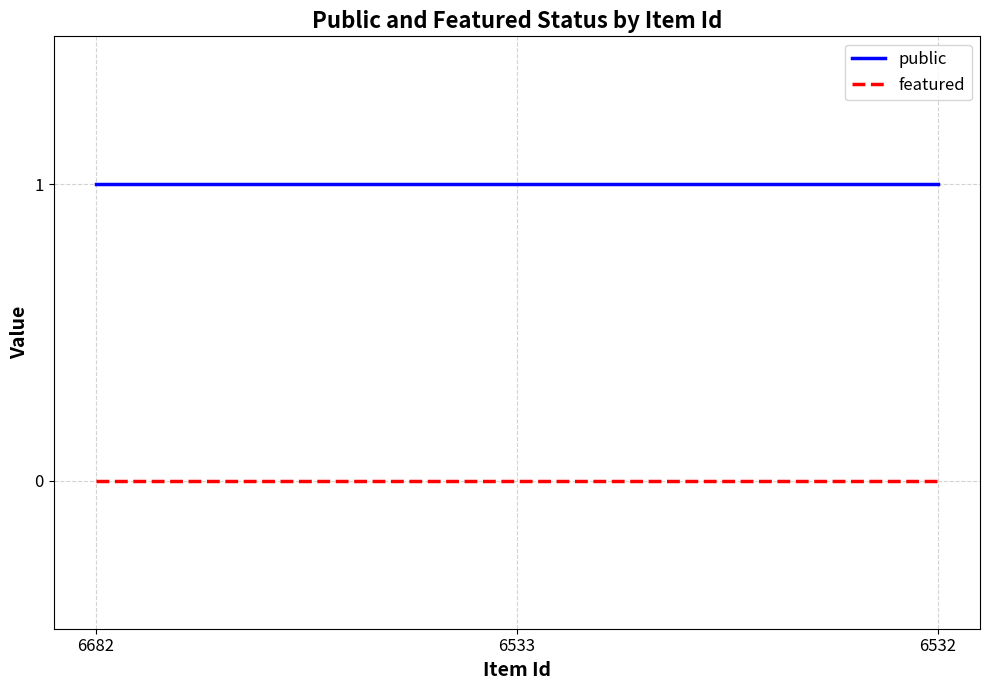

How many lines are shown in the chart?

2